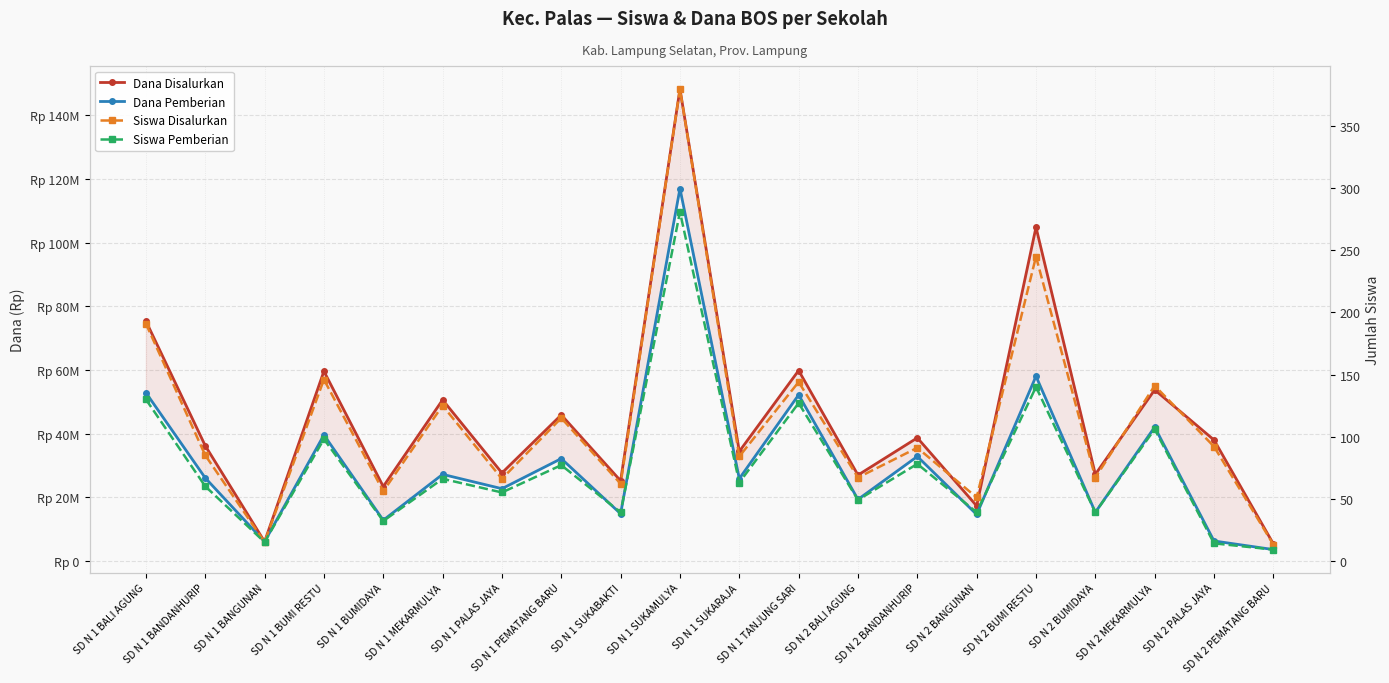

Rank the series at SD N 1 BUMIDAYA from highest to lowest value.

Dana Disalurkan, Dana Pemberian, Siswa Disalurkan, Siswa Pemberian